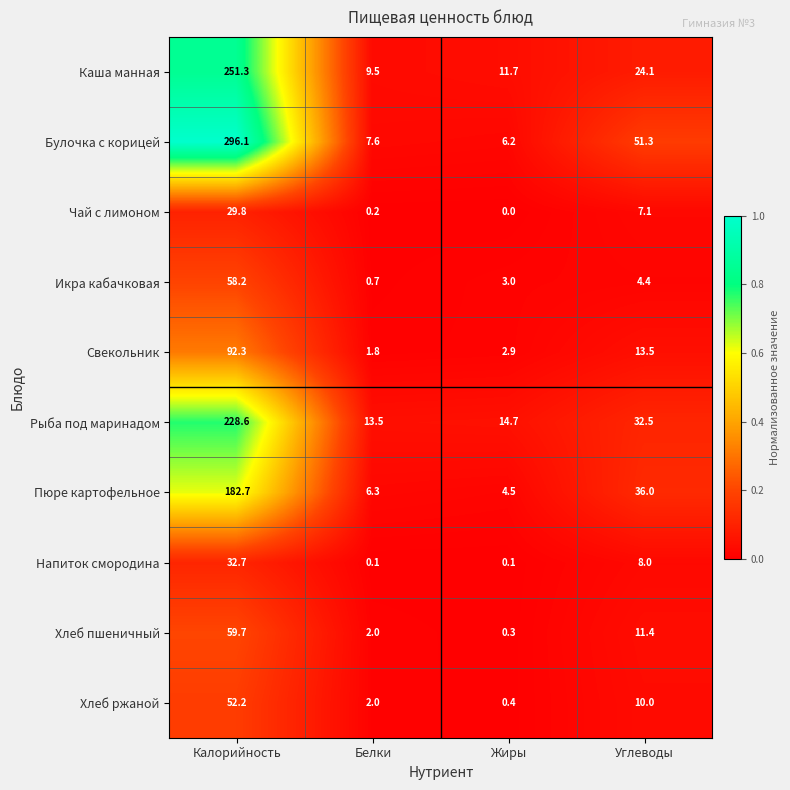

Where is Напиток смородина nearest to the value 16?

Углеводы